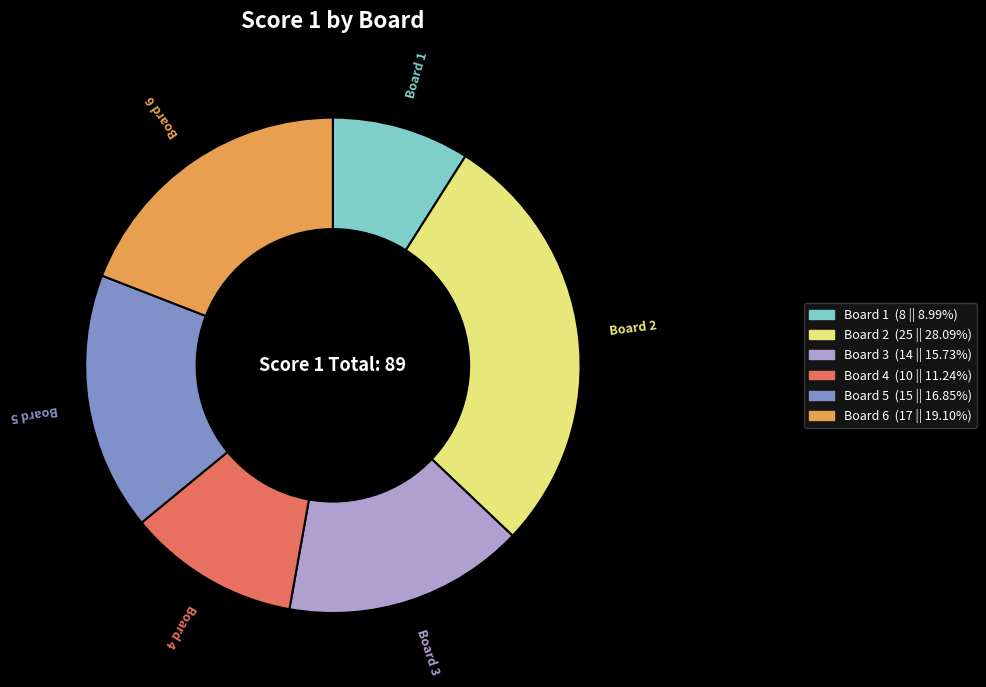

Which category has the smallest portion of the pie?

Board 1